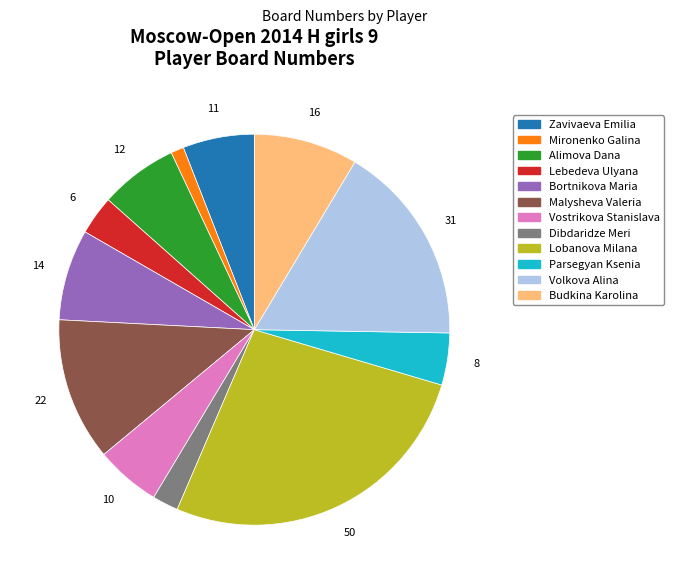

True or false: Malysheva Valeria accounts for 17% of the total.

False